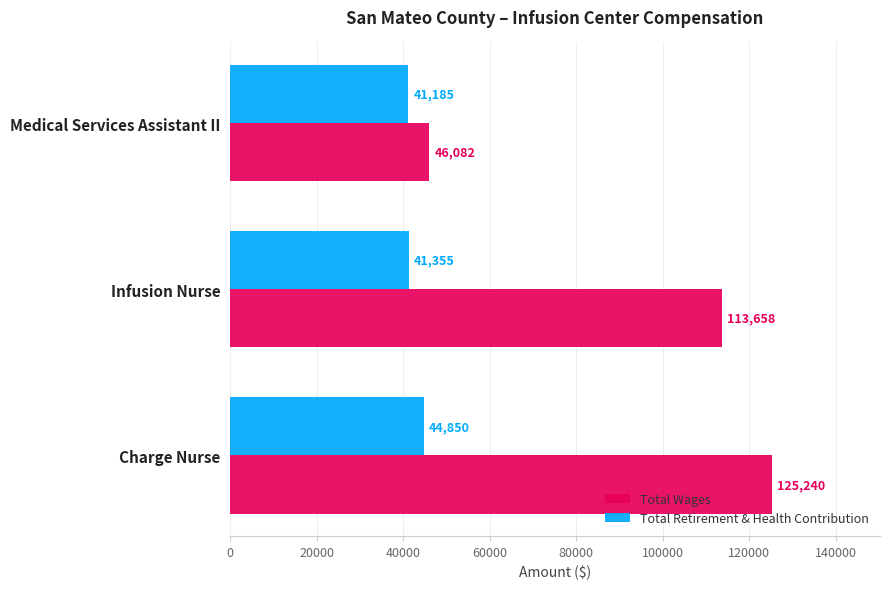

Which series has the largest total across all categories?

Total Wages